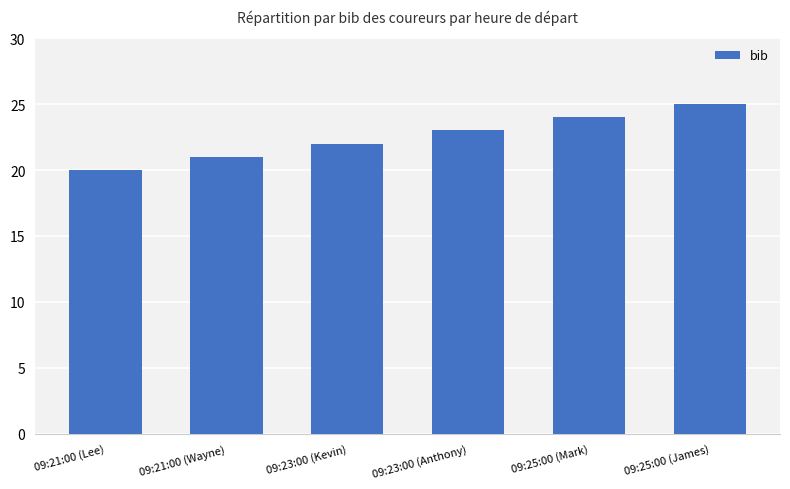

What is the minimum value shown in the chart?

20